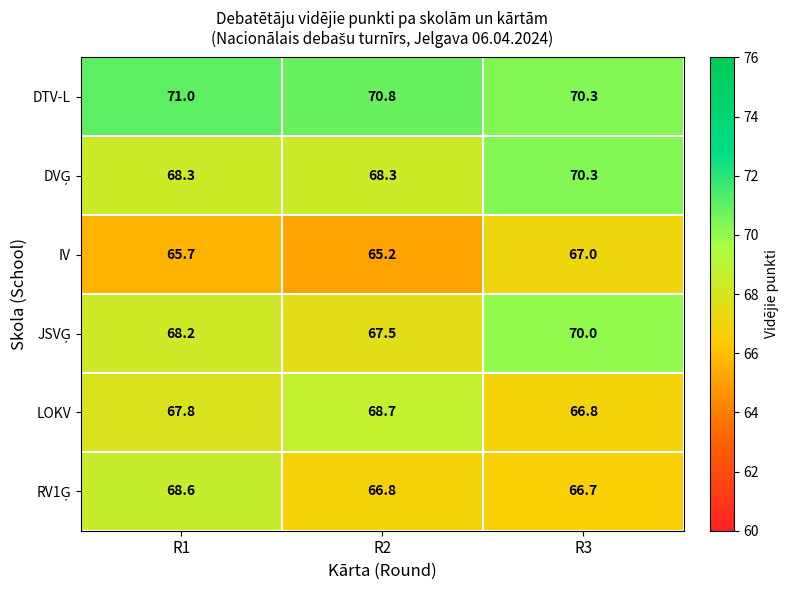

What is the difference between the DTV-L values at R3 and R1?

0.7